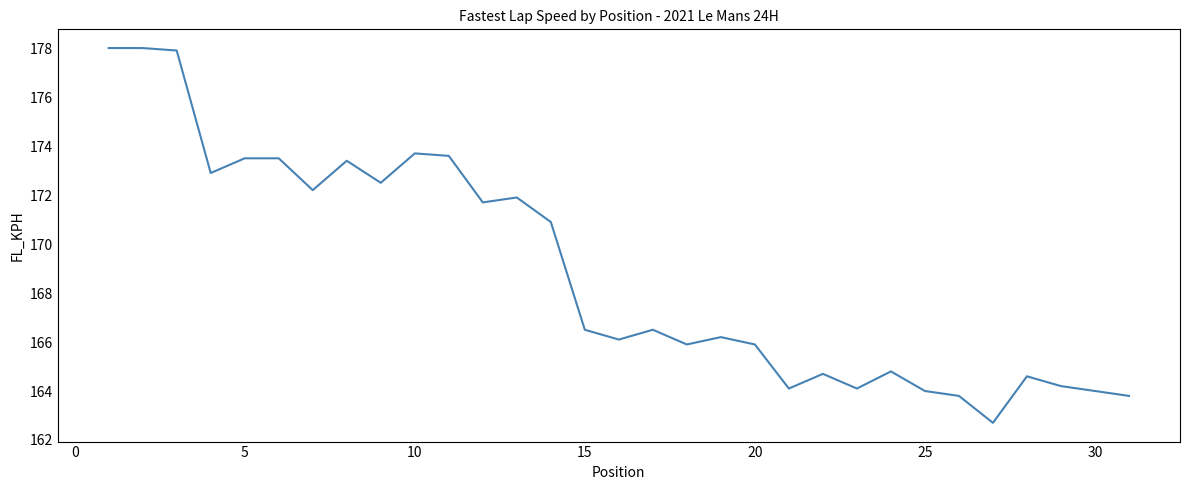

What is the greatest value displayed?

178.0